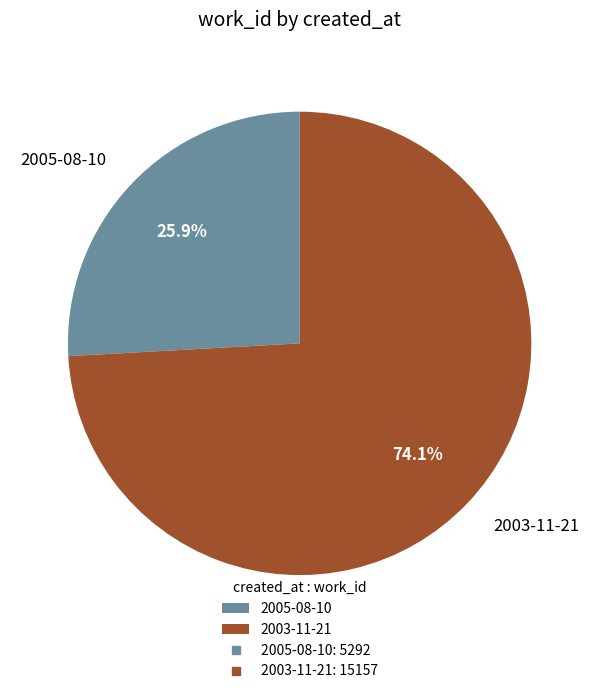

How many segments does this pie chart have?

2